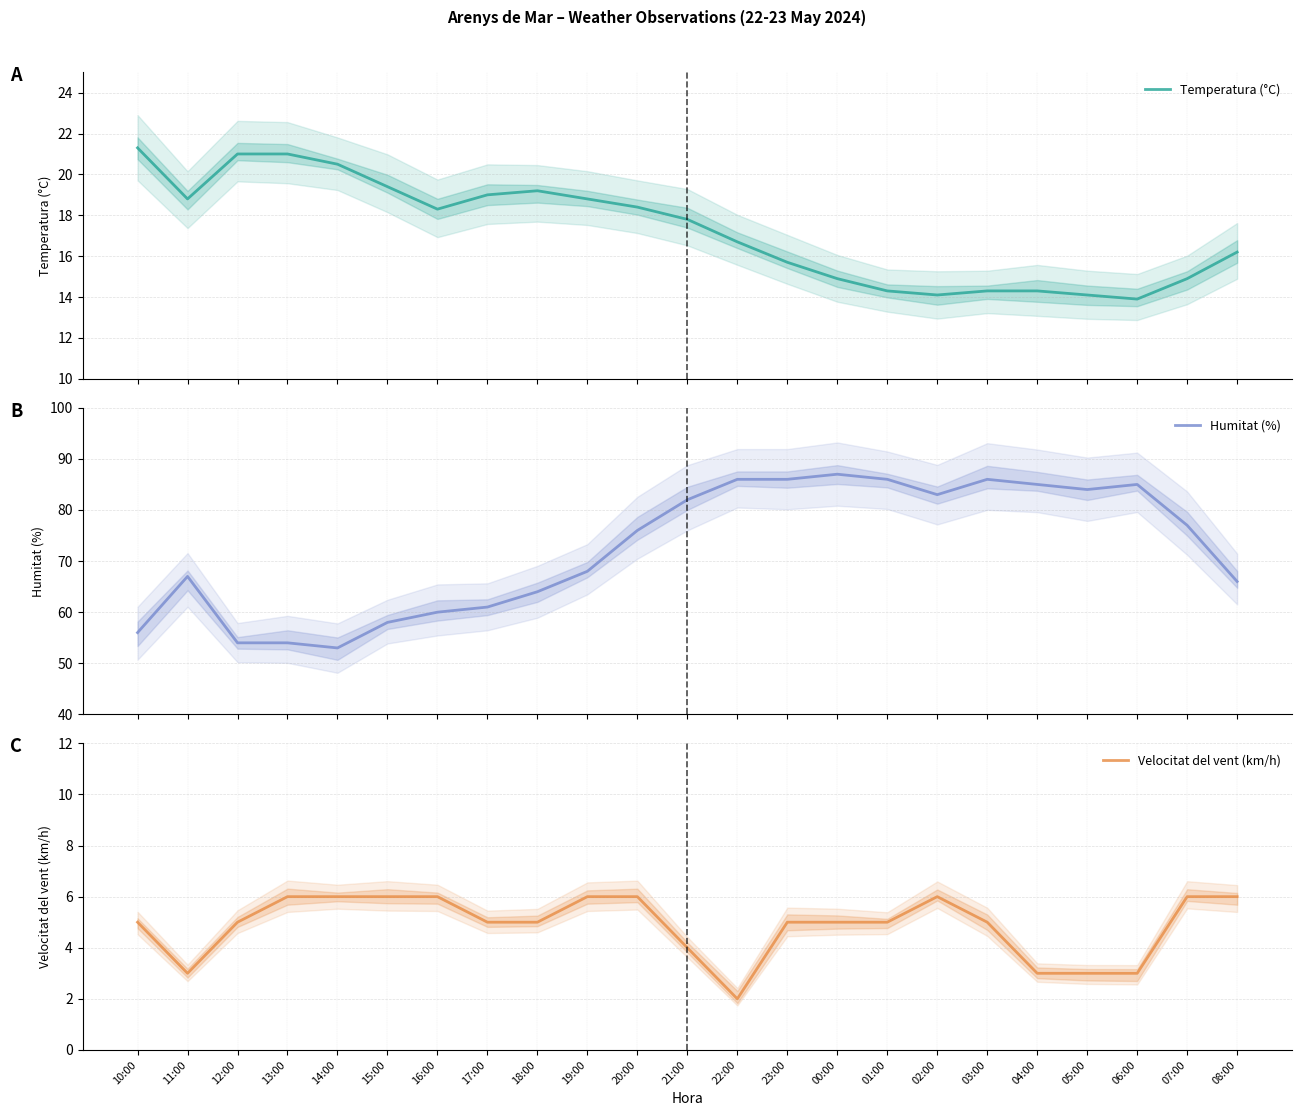

Rank the categories by Humitat (%) value from lowest to highest.

14:00, 12:00, 13:00, 10:00, 15:00, 16:00, 17:00, 18:00, 08:00, 11:00, 19:00, 20:00, 07:00, 21:00, 02:00, 05:00, 04:00, 06:00, 22:00, 23:00, 01:00, 03:00, 00:00